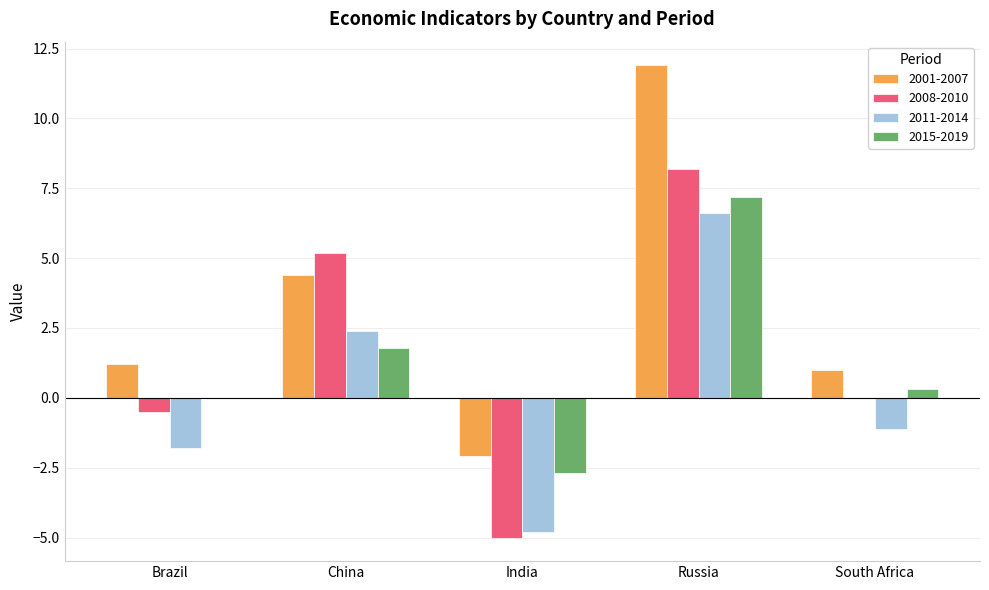

True or false: 2001-2007 has a value of 4.4 at China.

True